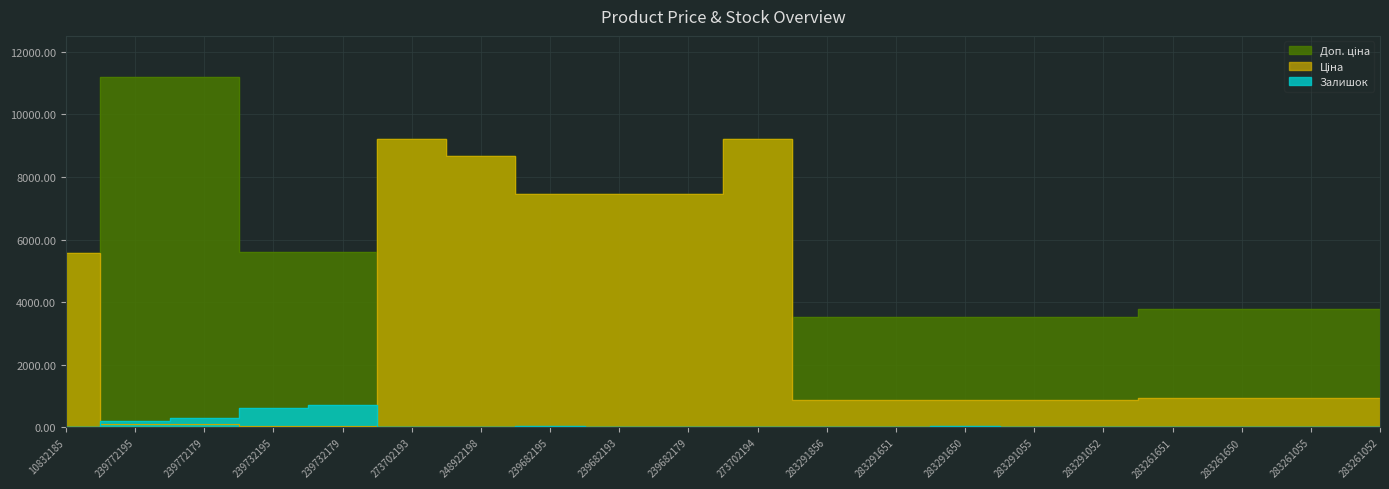

The value of Ціна at 239732179 is 34.1. True or false?

False